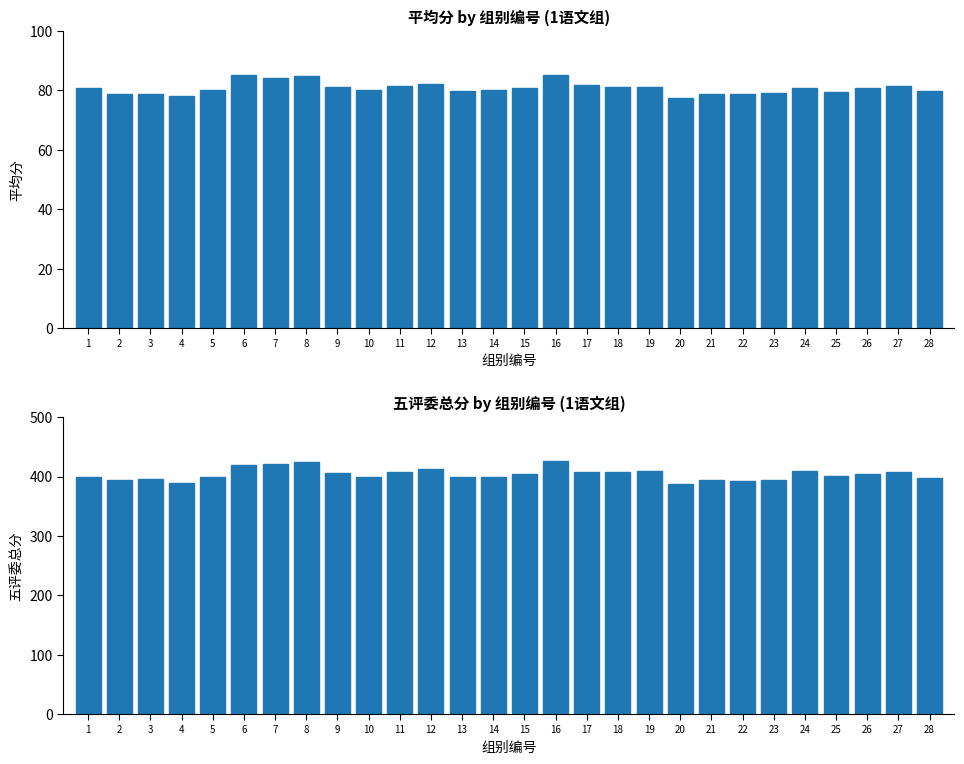

What is the maximum value for 五评委总分?

427.0